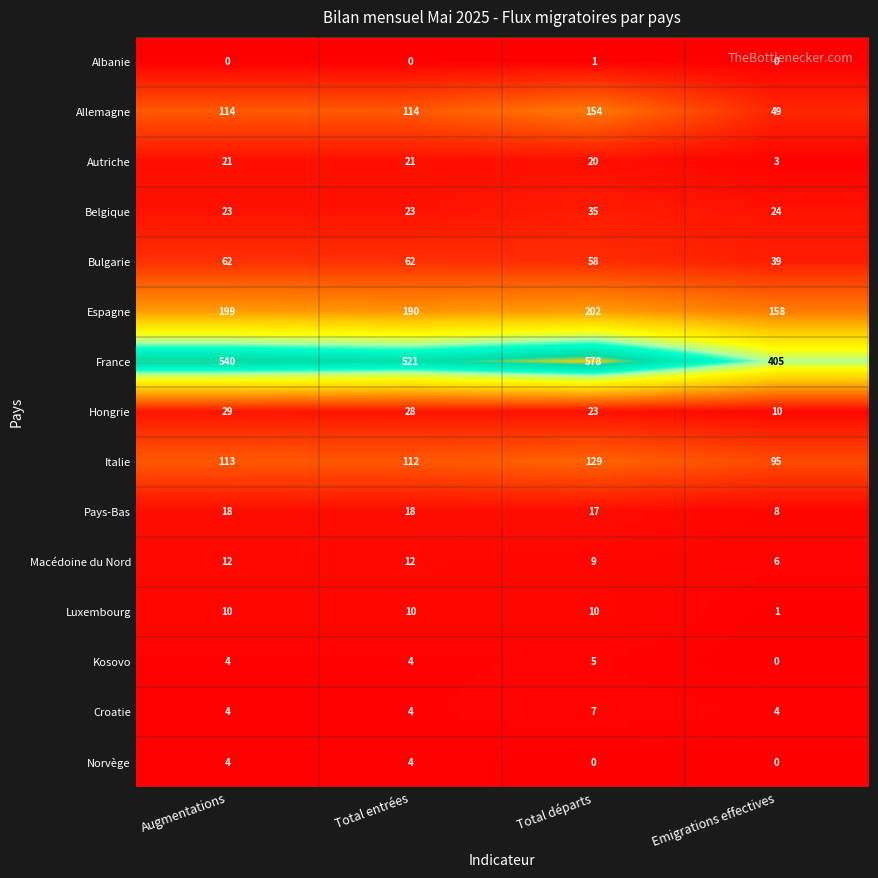

What is the maximum value for France?

578